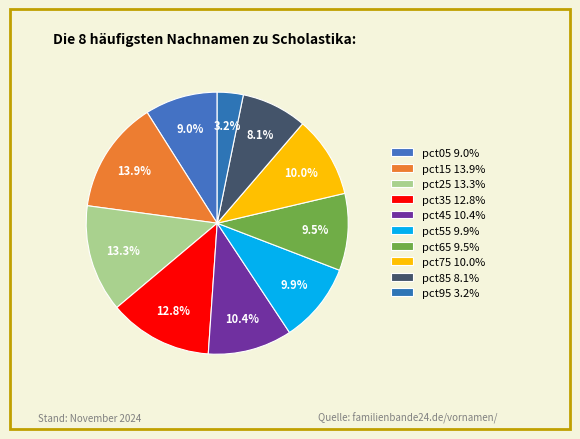

What is the largest slice in the pie chart?

pct15